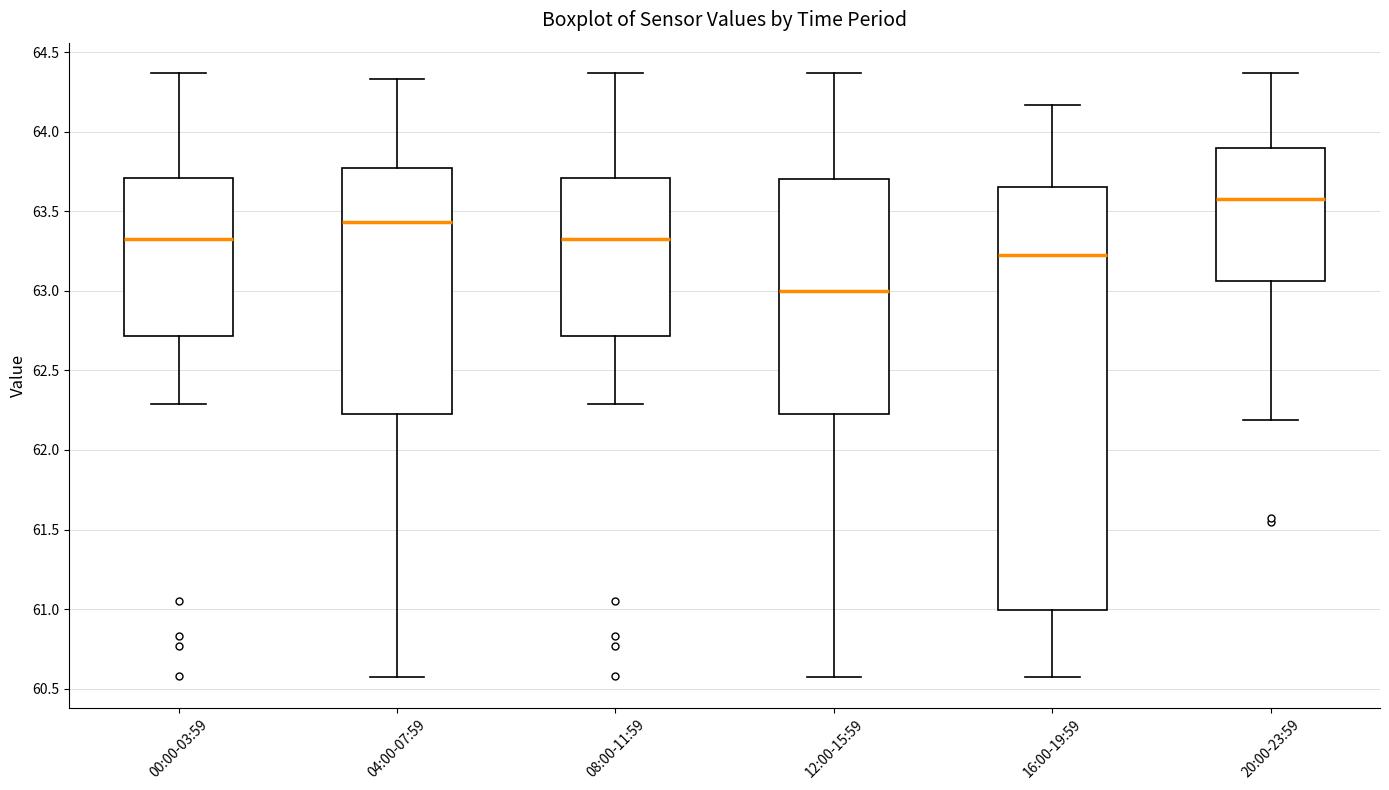

Which box is the tallest, from its lower edge to its upper edge?

16:00-19:59